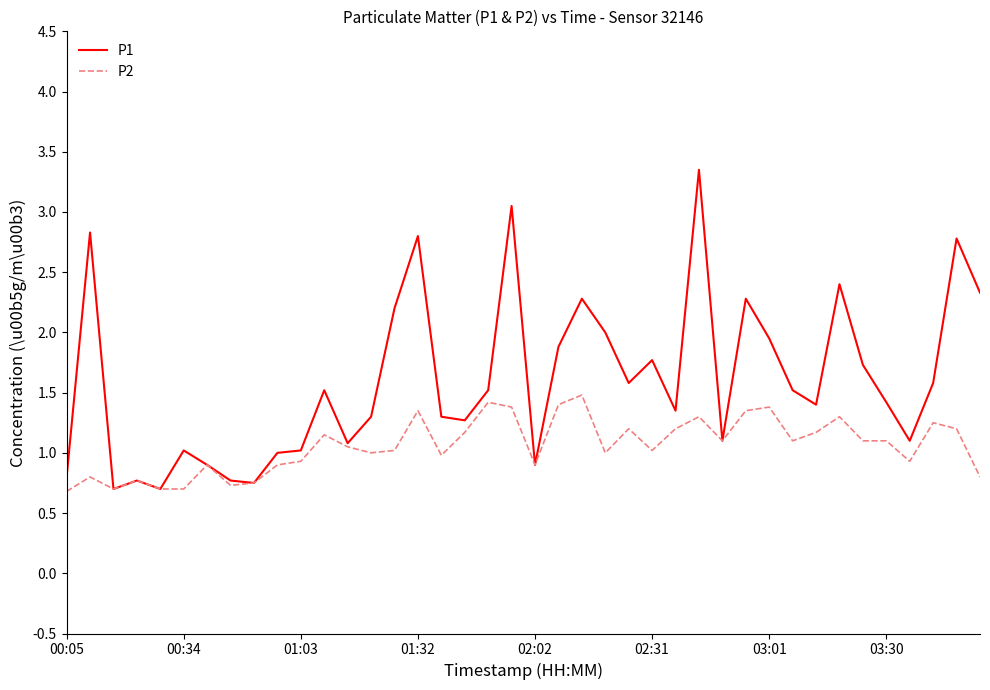

What is the highest value of the P2 series?

1.5